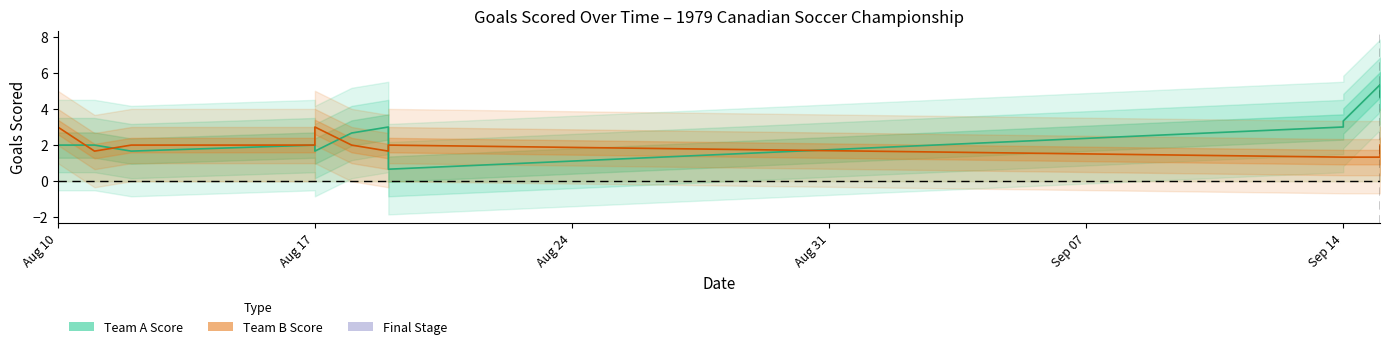

What is the value of the Team A Score point at the 3rd from the left?

1.7